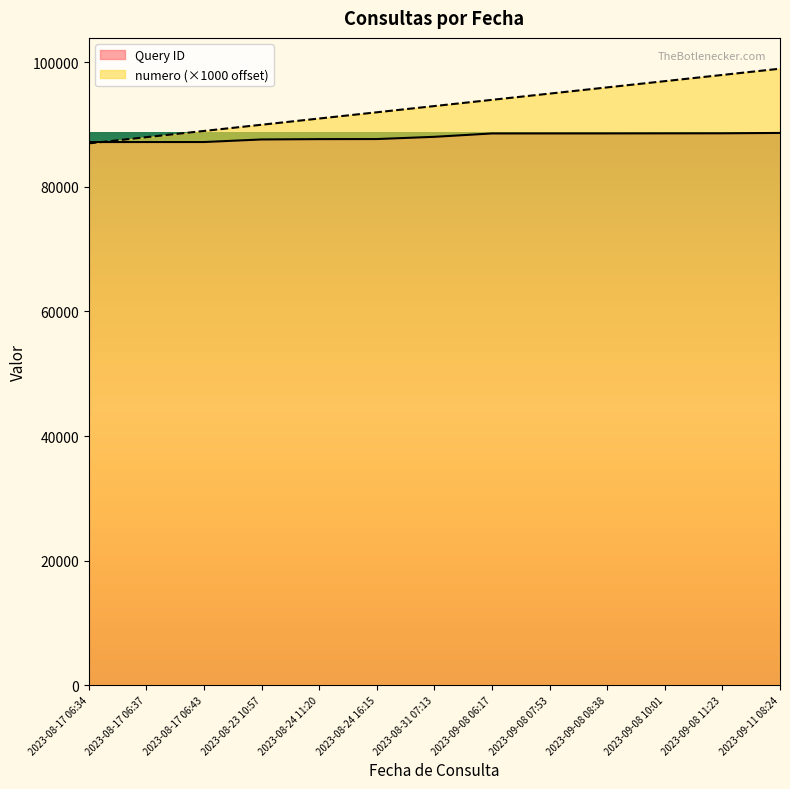

List the series in order of their peak value, highest first.

numero (×1000 offset), Query ID